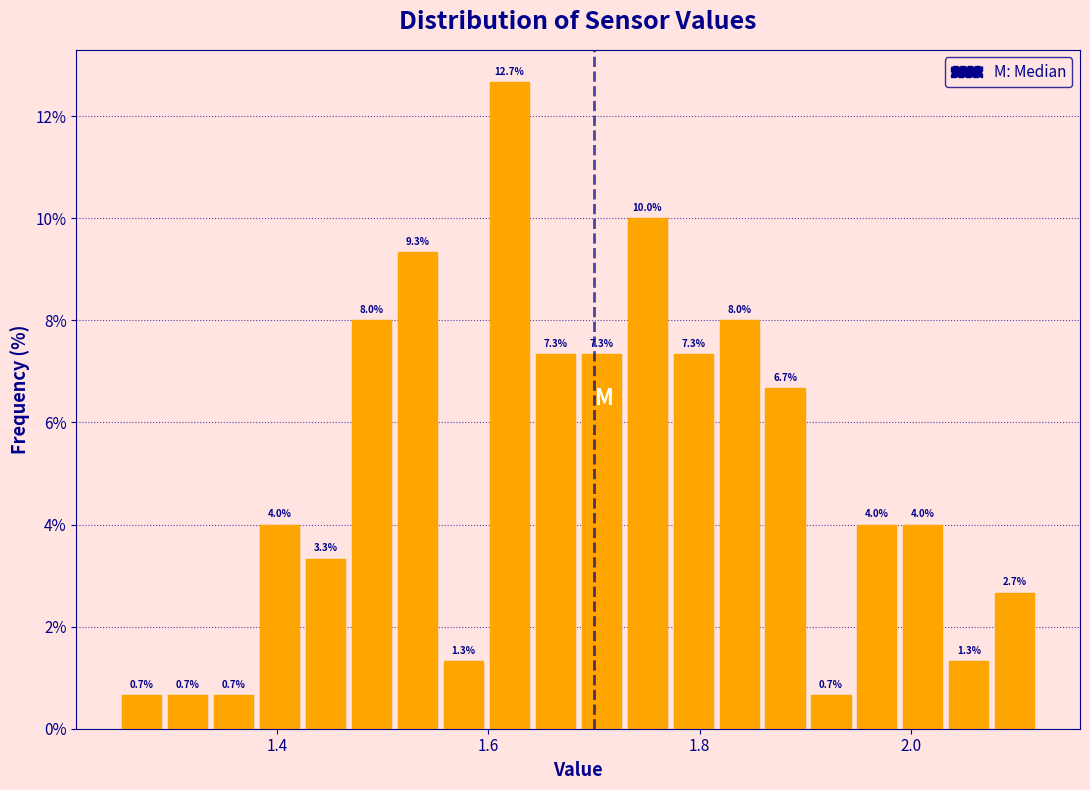

Around what value on the x-axis is the tallest bar? Give the approximate position of its centre, as read against the axis.

1.62